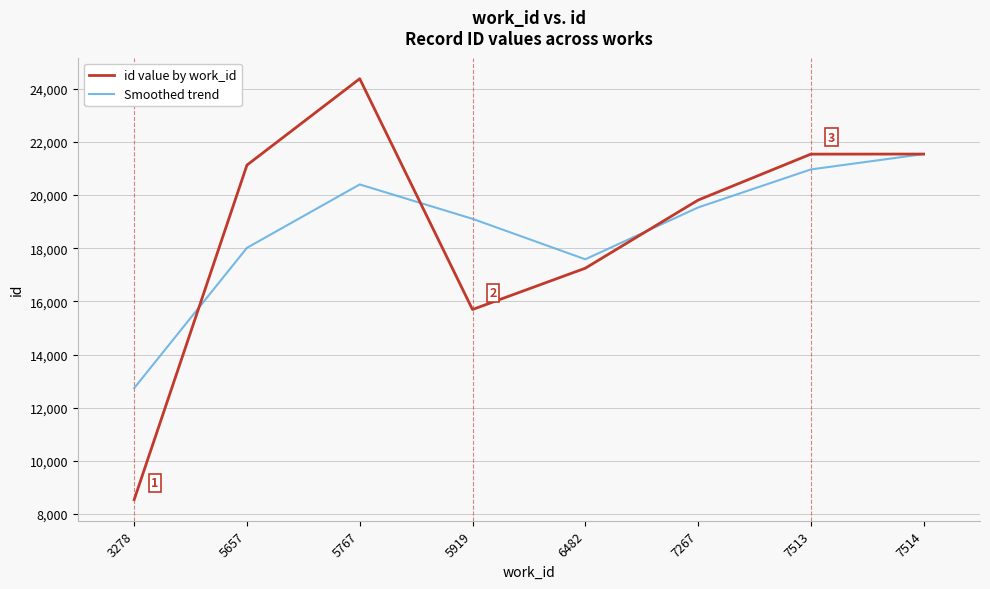

At which category is the sum across all series the highest?

5767